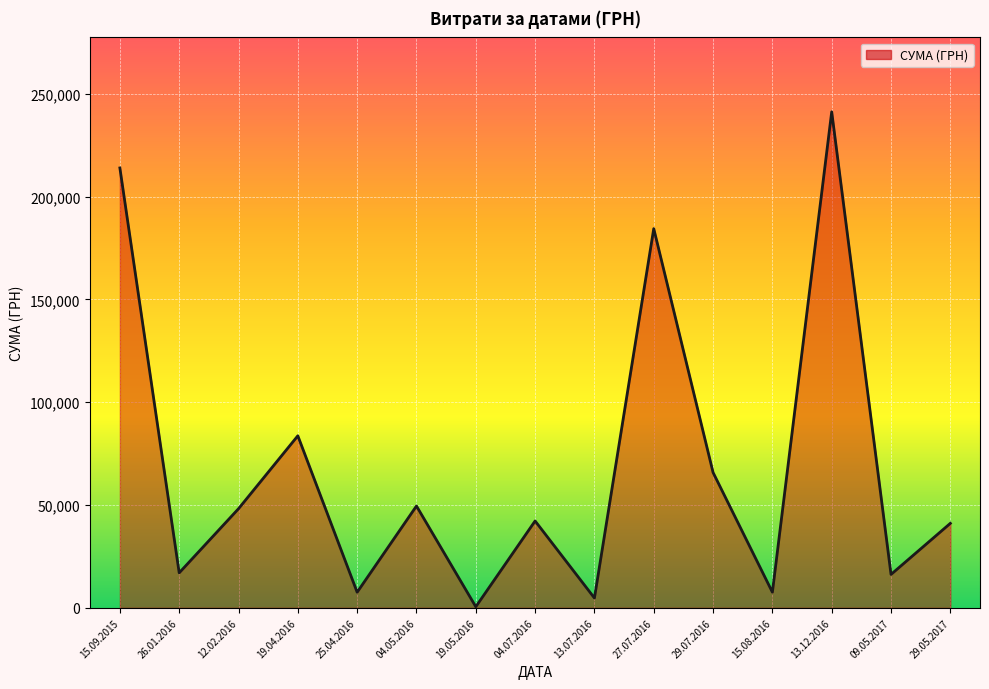

At which category does the data reach its first local peak?

19.04.2016